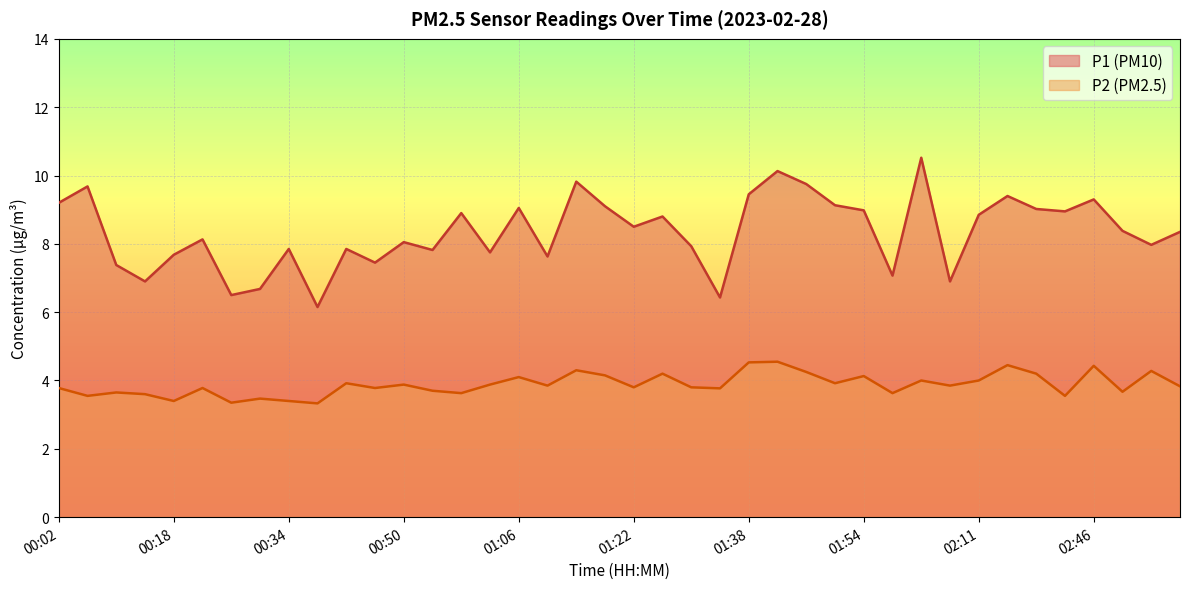

How many data points in P1 are less than 8?

17